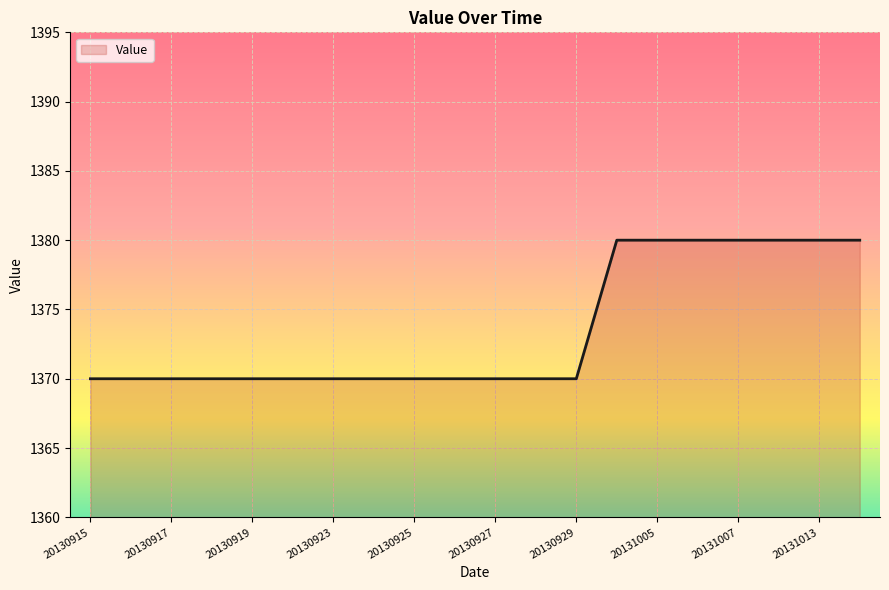

What is the average value?

1374